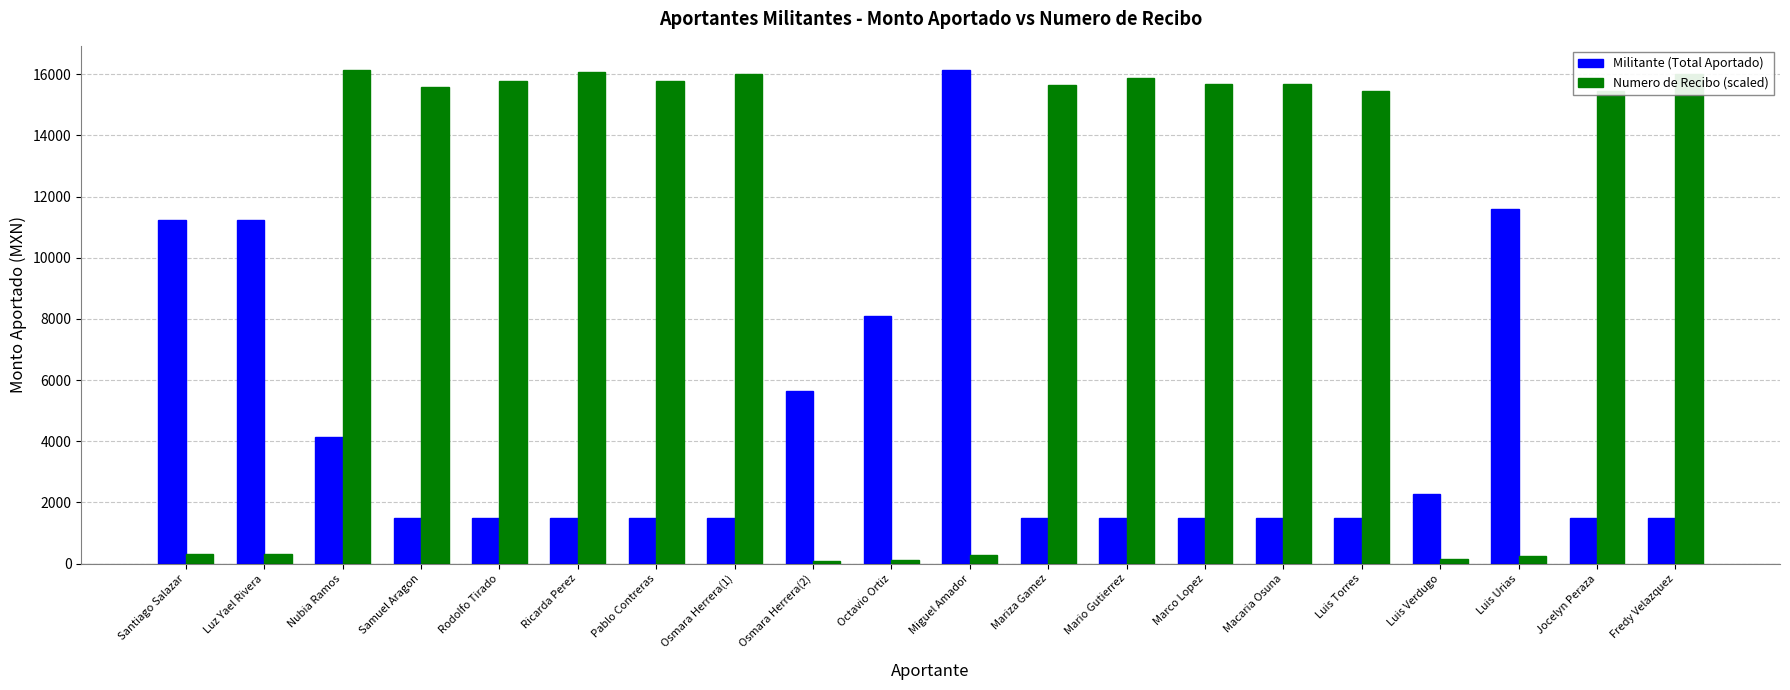

Between Ricarda Perez and Luis Urias, which series saw the biggest shift?

Numero de Recibo (scaled)